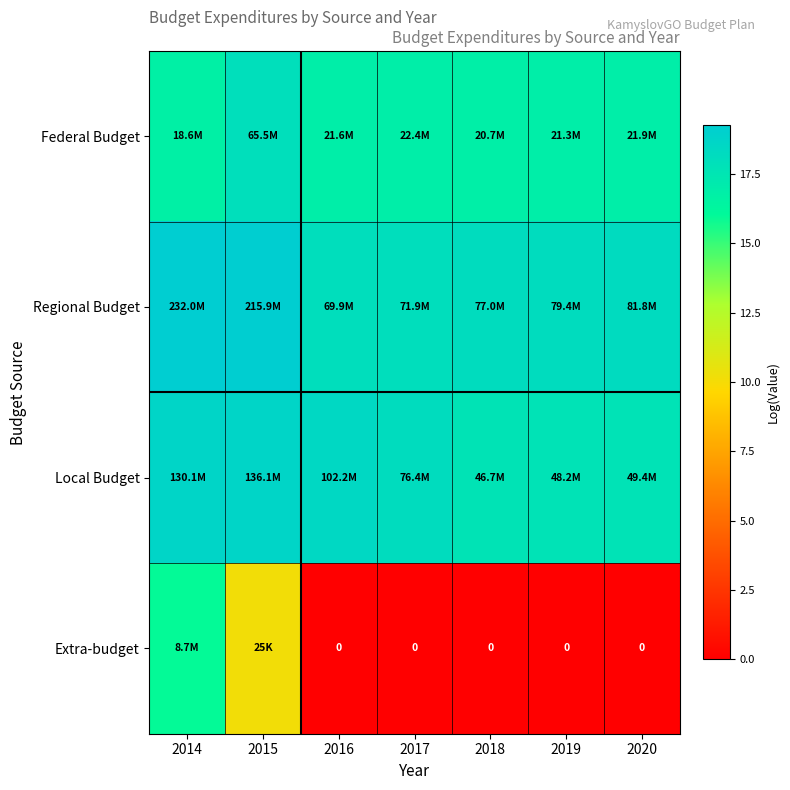

At 2014, list the series in order from smallest to largest.

Extra-budget, Federal Budget, Local Budget, Regional Budget